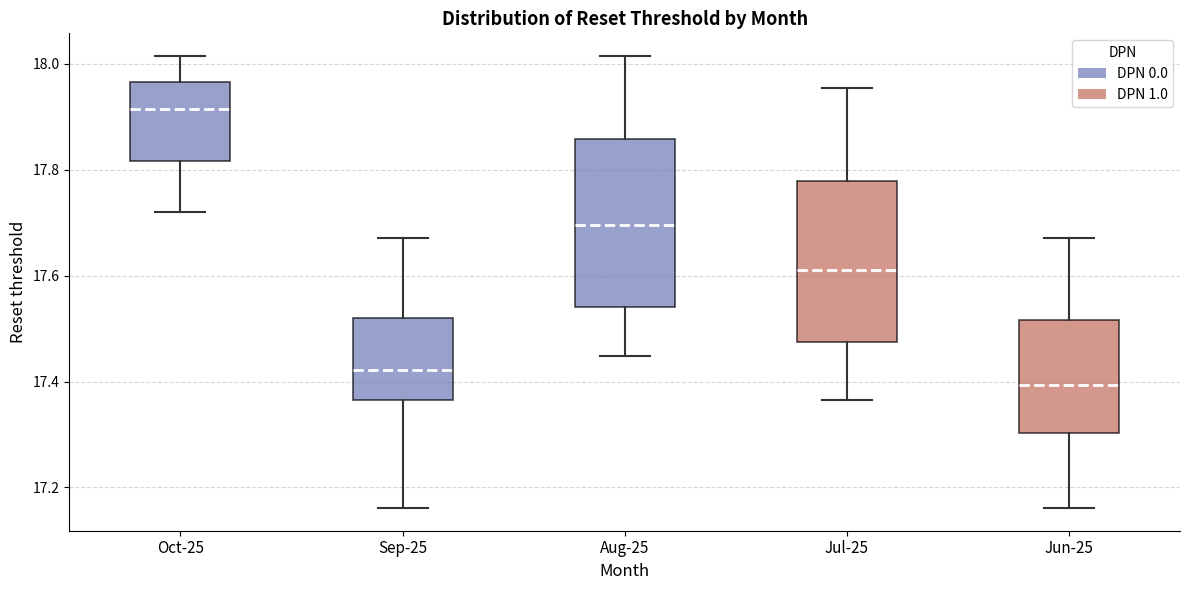

Which box's median line is the highest?

Oct-25